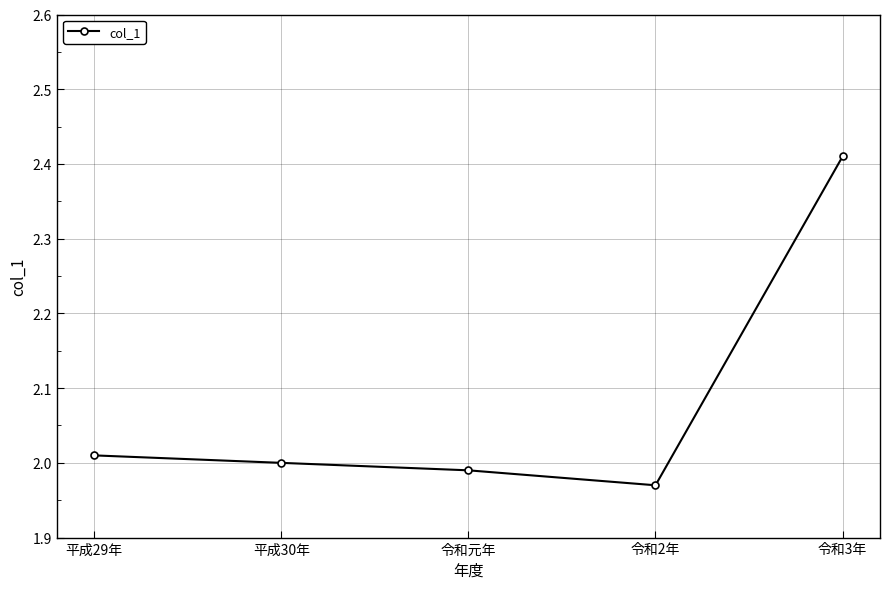

How many distinct data groups are displayed?

1